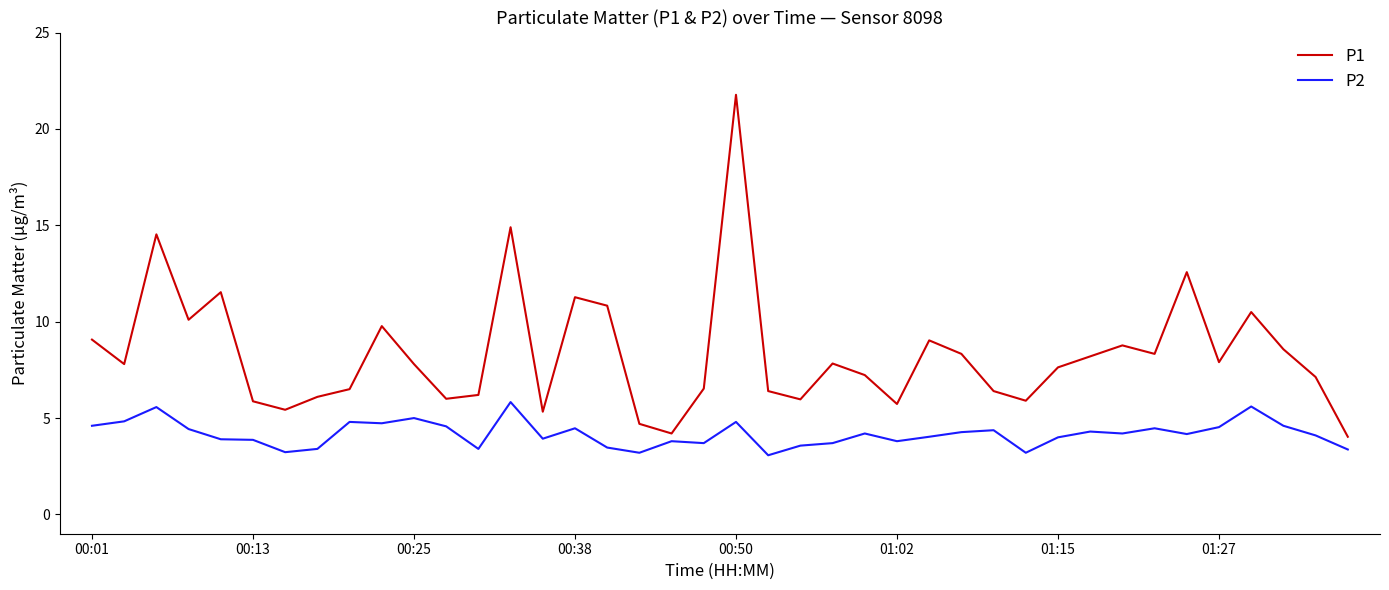

List the series in order of their peak value, highest first.

P1, P2